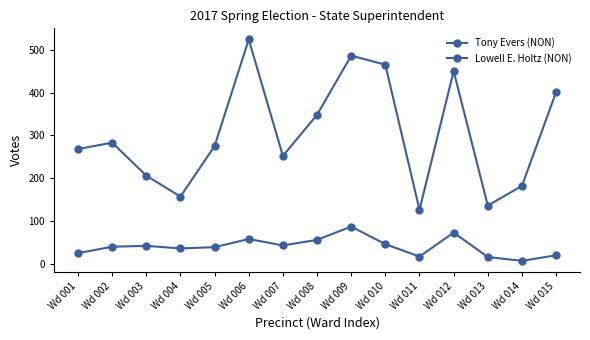

Does the chart have visible grid lines?

No